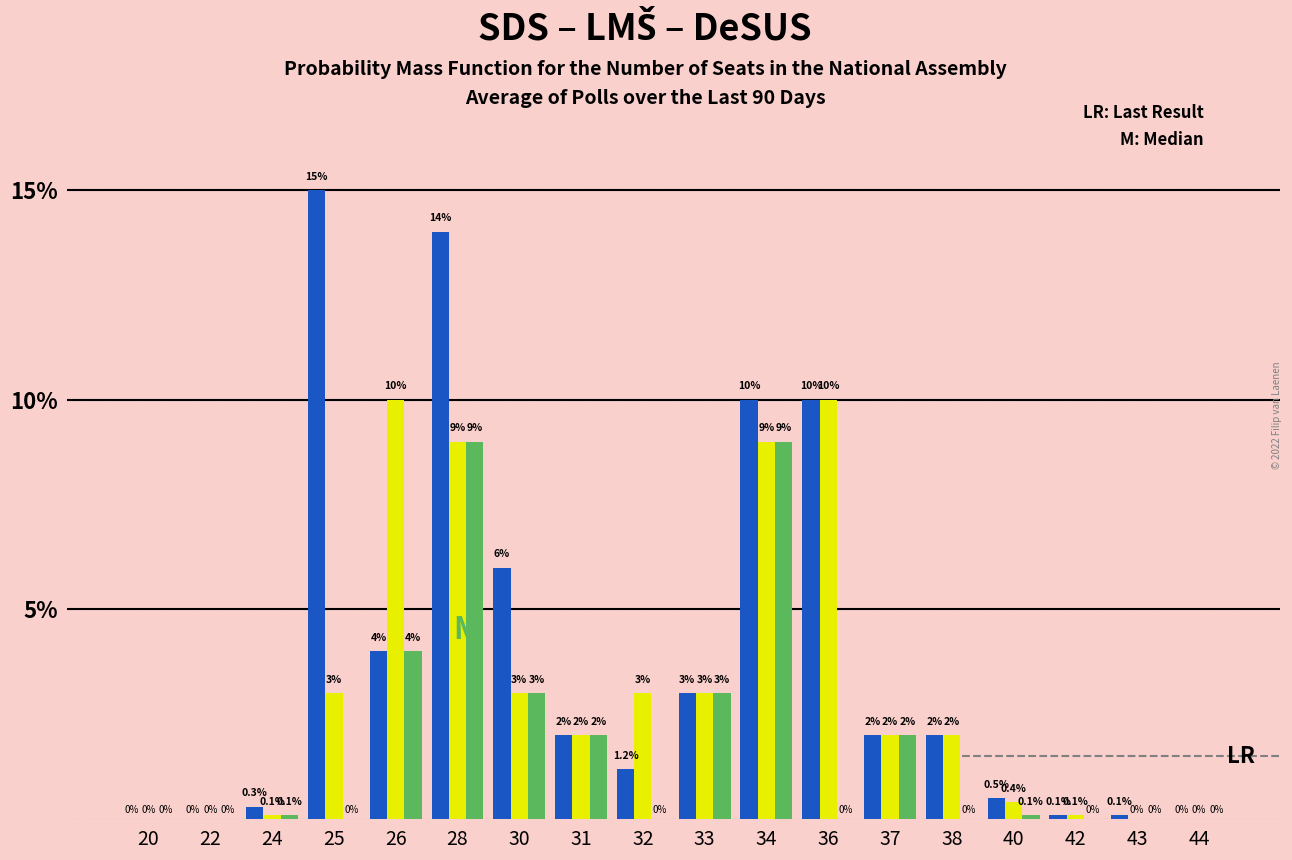

What is the greatest value displayed?

15.0